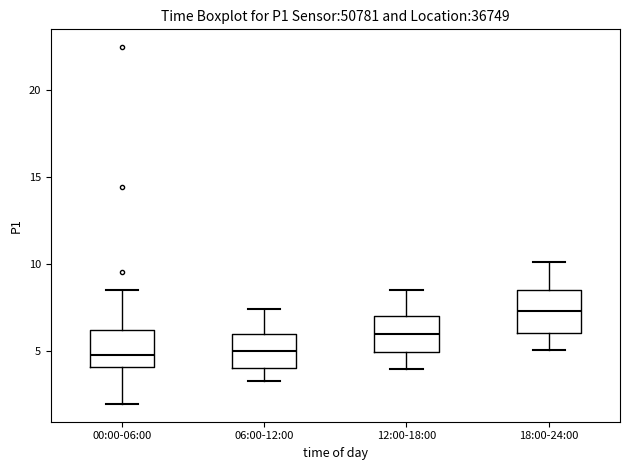

Reading left to right, read every box against the y-axis: the position of its median line, the range the box covers, and the ends of its whiskers. The values are not printed on the chart, so give them approximately, as read against the axis.

00:00-06:00: median 5.0, box 4.0 to 6.0, whiskers 2.0 to 8.5
06:00-12:00: median 5.0, box 4.0 to 6.0, whiskers 3.5 to 7.5
12:00-18:00: median 6.0, box 5.0 to 7.0, whiskers 4.0 to 8.5
18:00-24:00: median 7.5, box 6.0 to 8.5, whiskers 5.0 to 10.0